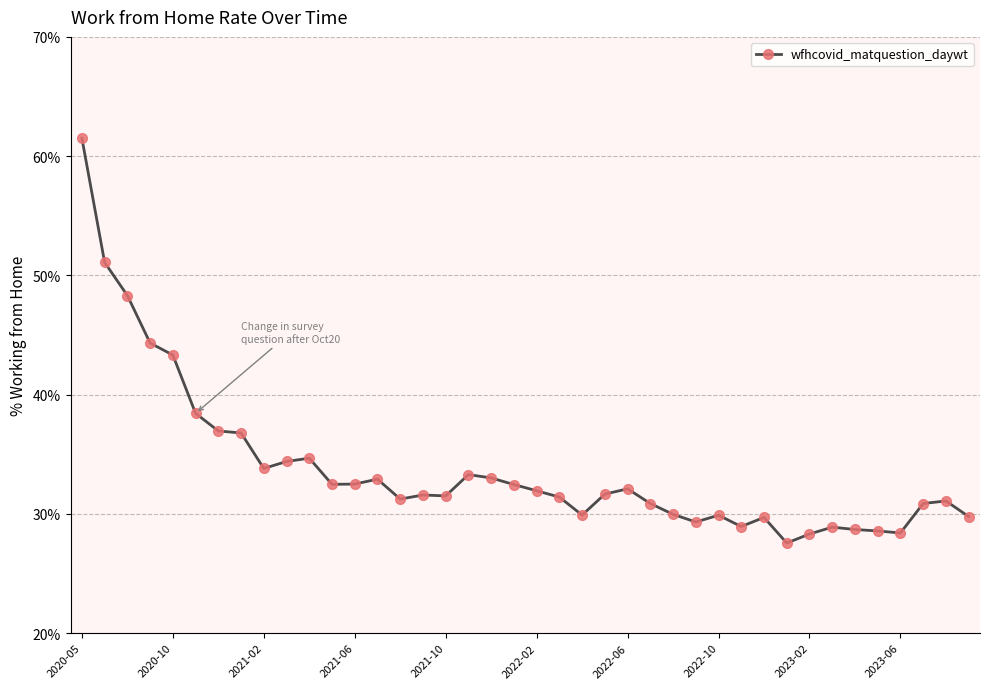

What is the maximum value shown in the chart?

61.5